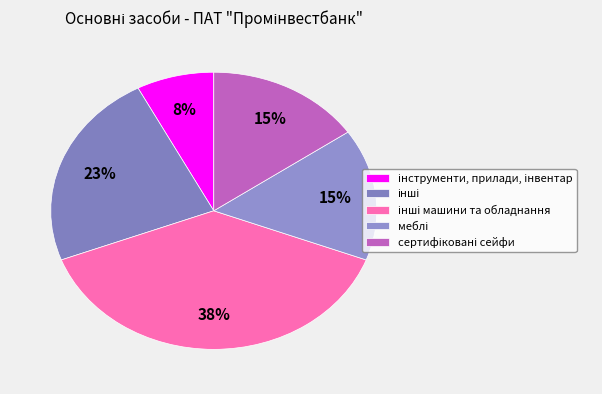

What is the ratio of the value at меблі to the value at сертифіковані сейфи?

1.0